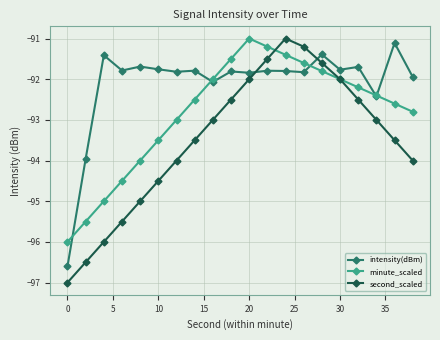

What is the value of the intensity(dBm) point at the 3rd from the left?

-91.4